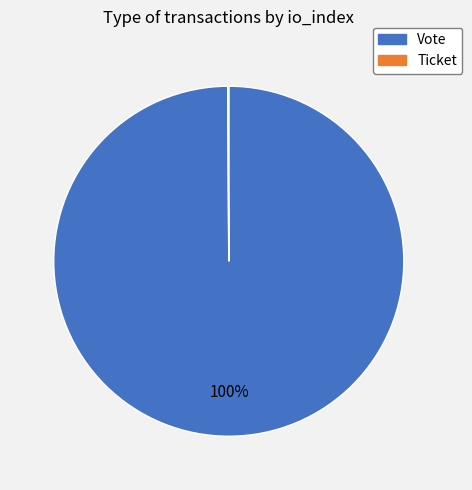

Which category has the biggest portion of the pie?

Vote